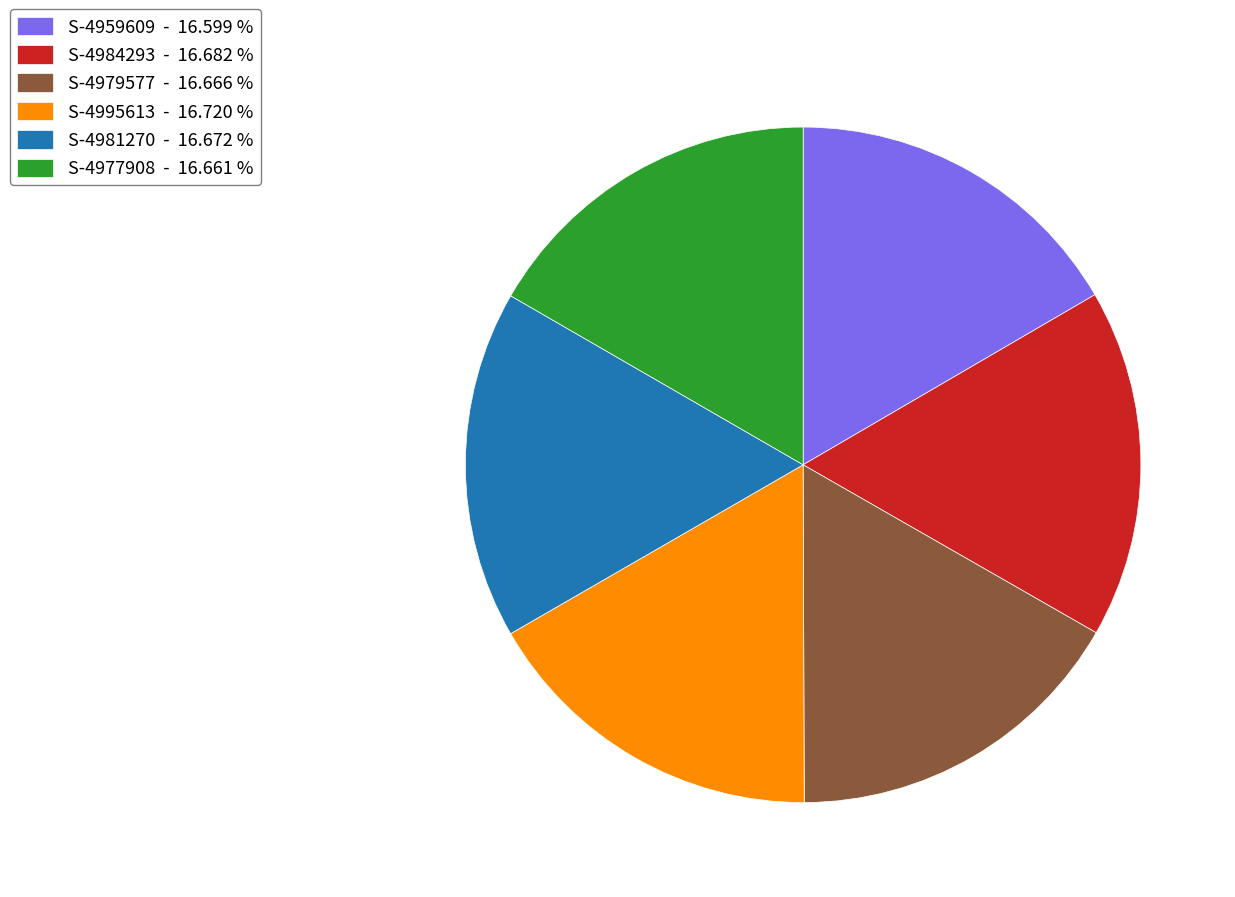

Does S-4995613 - 16.720 % represent more than half of the total?

No